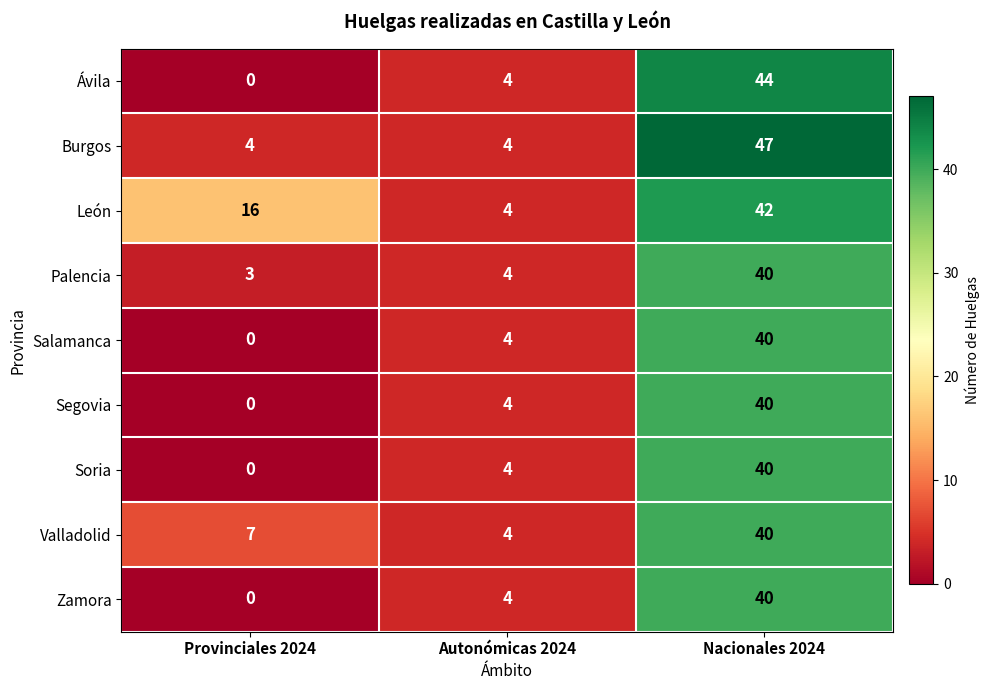

What is the approximate value of Segovia at Nacionales 2024, to the nearest 5?

40